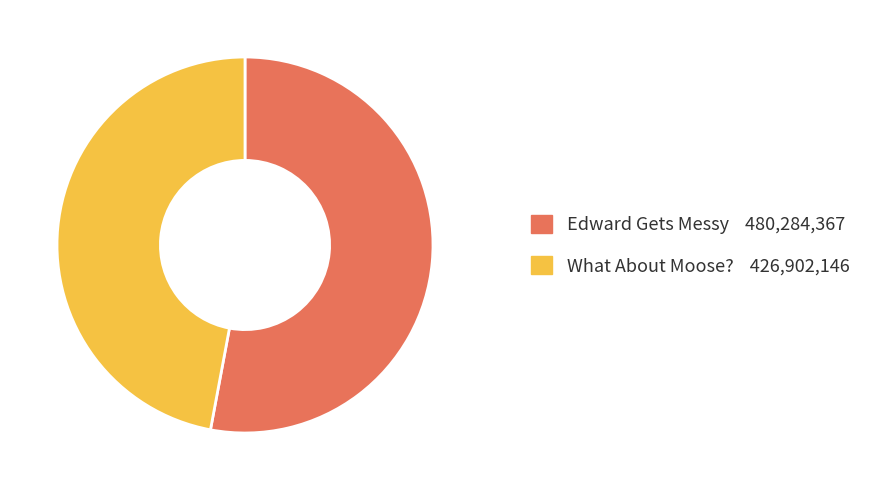

What is the smallest slice in the pie chart?

What About Moose?